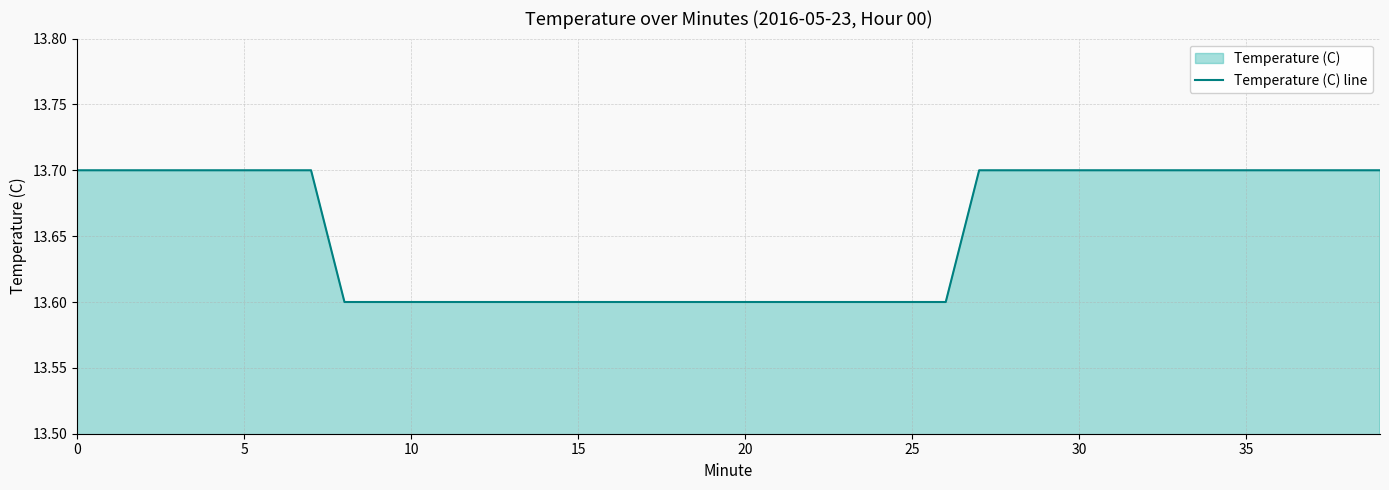

The value at 25 is 13.6. True or false?

True